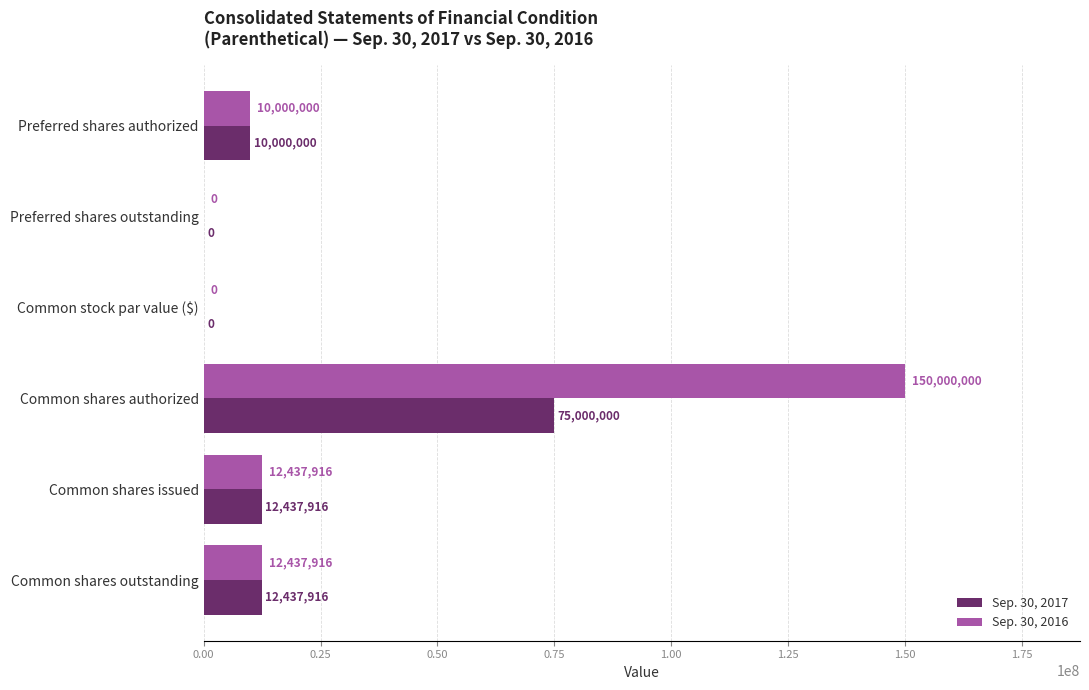

Which series has the largest range (max minus min)?

Sep. 30, 2016